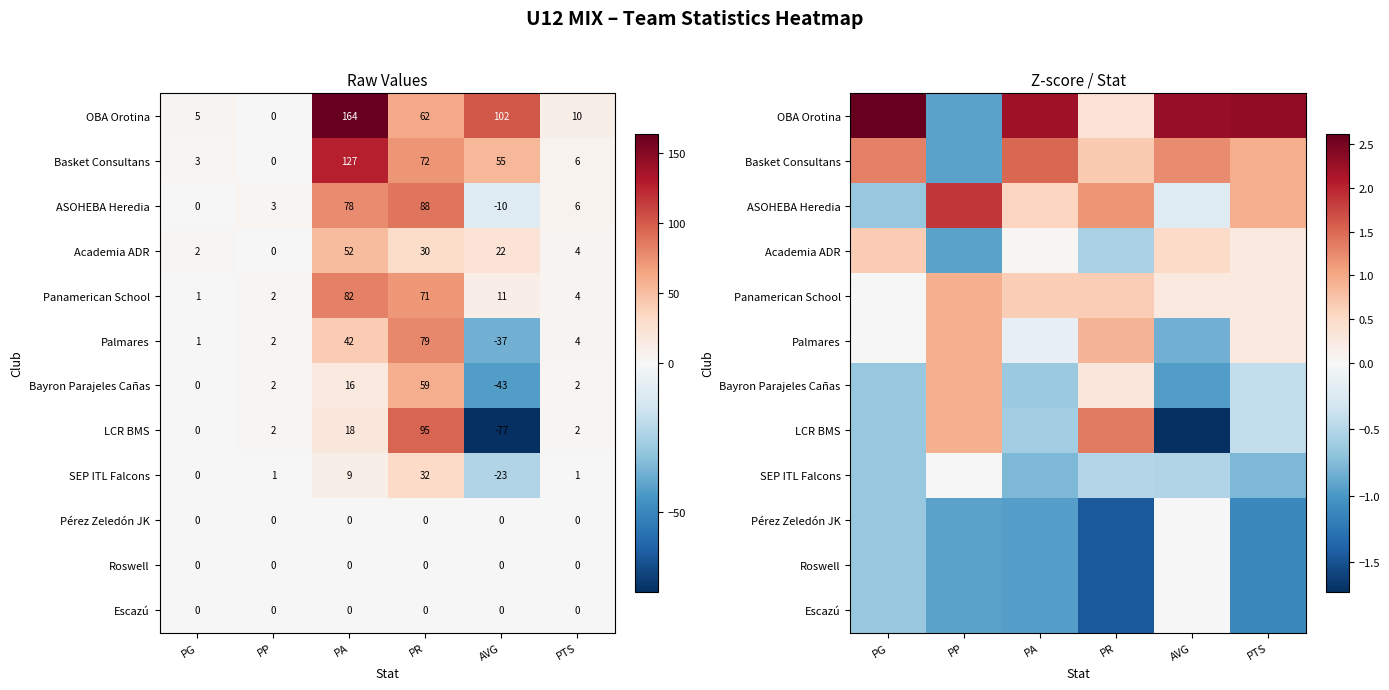

Between PG and PP, which series saw the biggest shift?

OBA Orotina